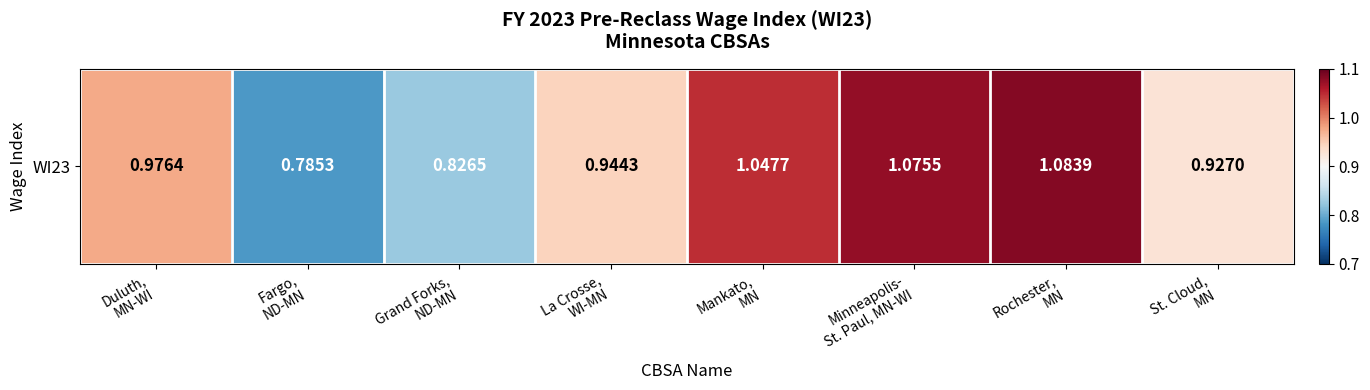

True or false: the data shows 1.0 at Mankato,
MN.

True